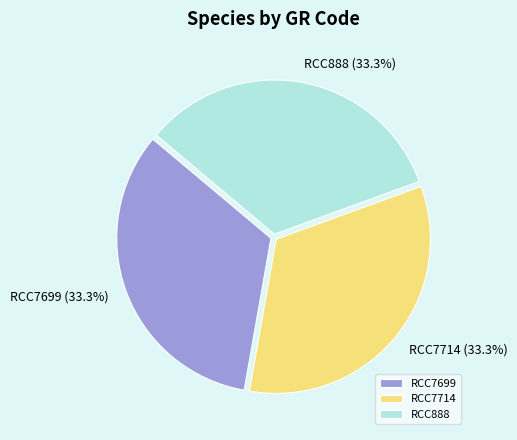

Does RCC888 account for over 50% of the chart?

No